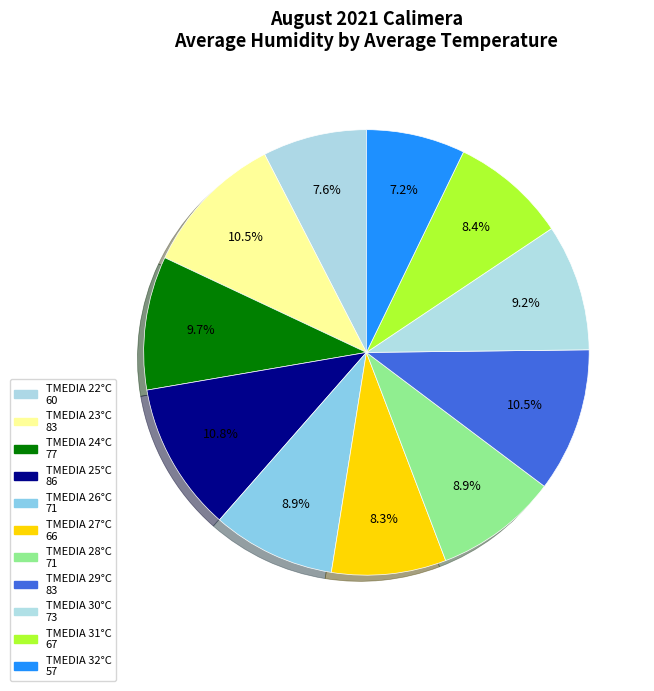

How many slices are in this pie chart?

11